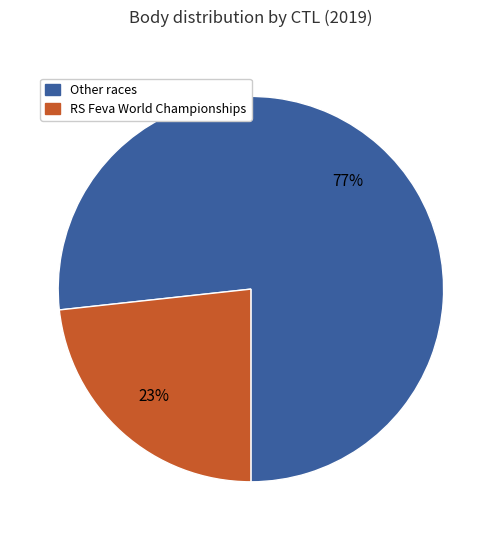

Is there any slice that represents more than half of the pie?

Yes